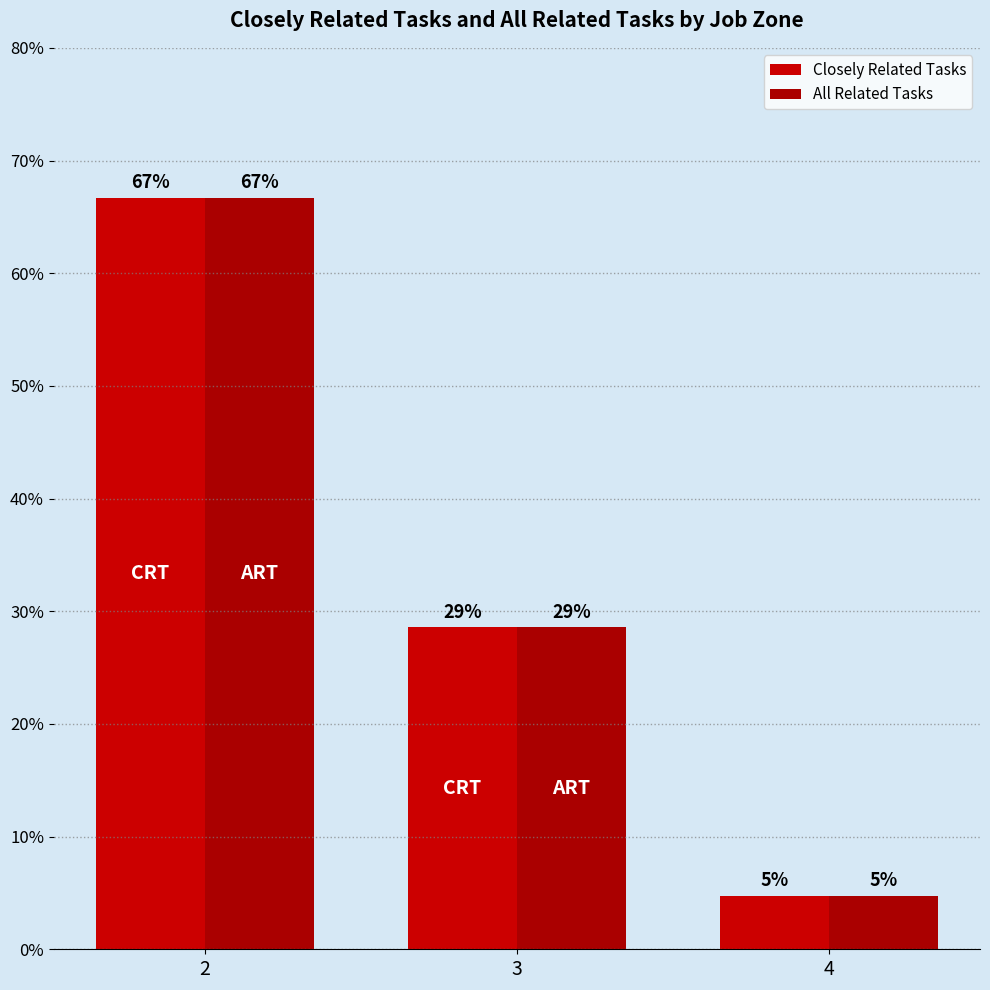

How many bars are there in each group?

2